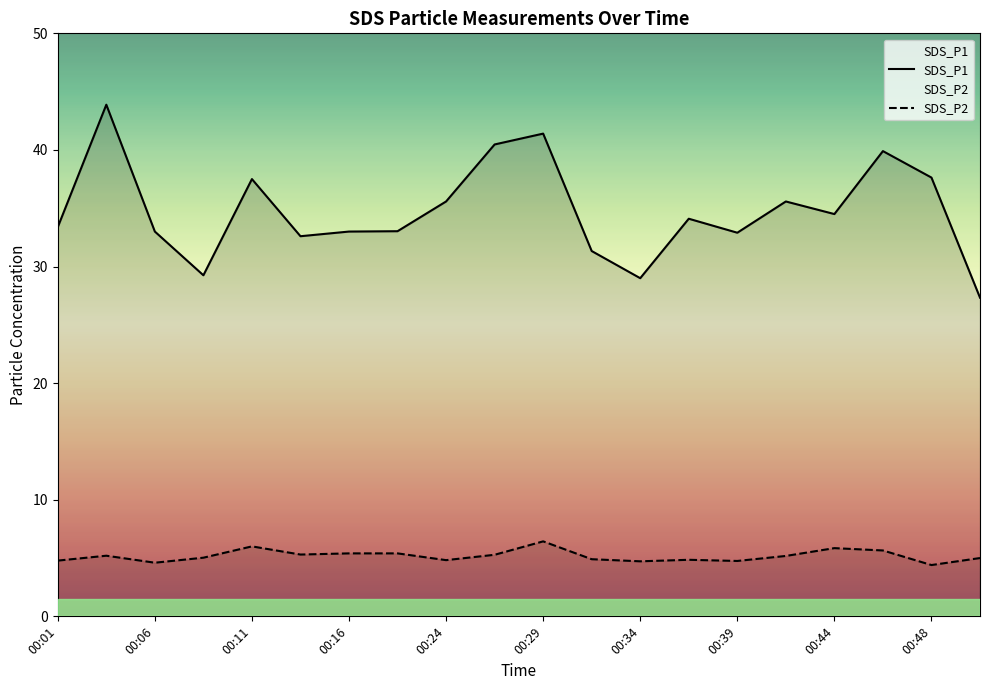

The SDS_P2 series shows 6.4 at 00:29. True or false?

True